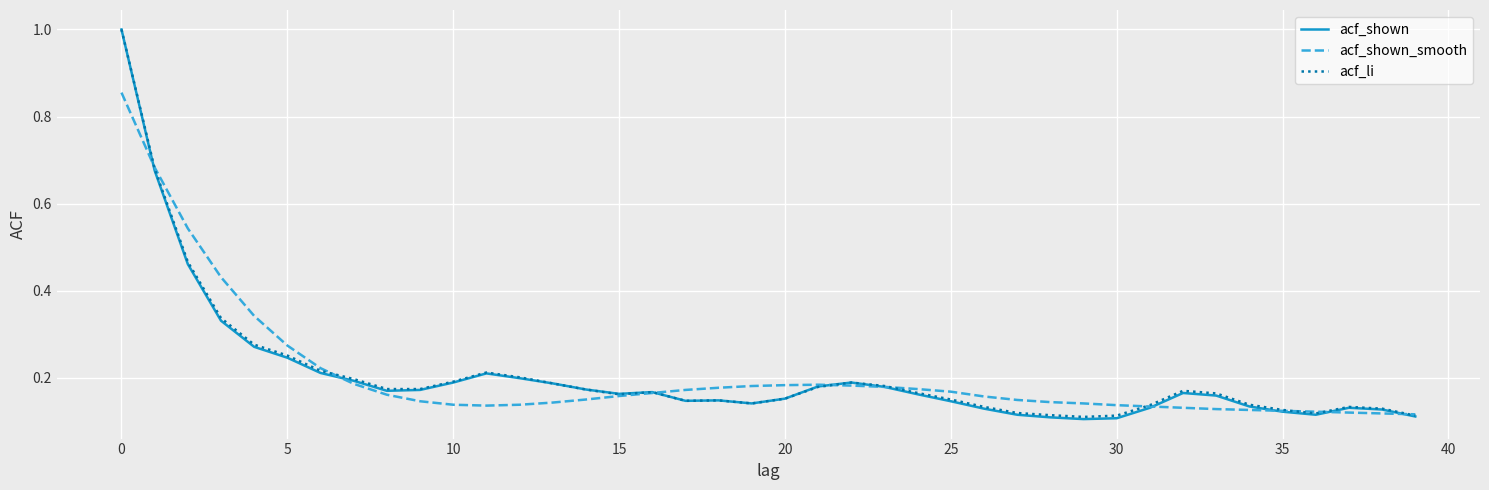

Which series has the largest range (max minus min)?

acf_shown